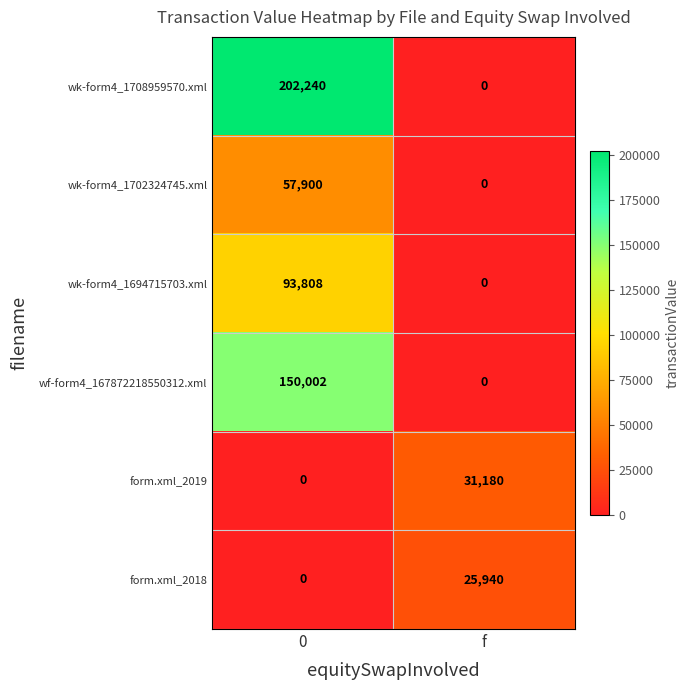

Which series has the largest total across all categories?

wk-form4_1708959570.xml